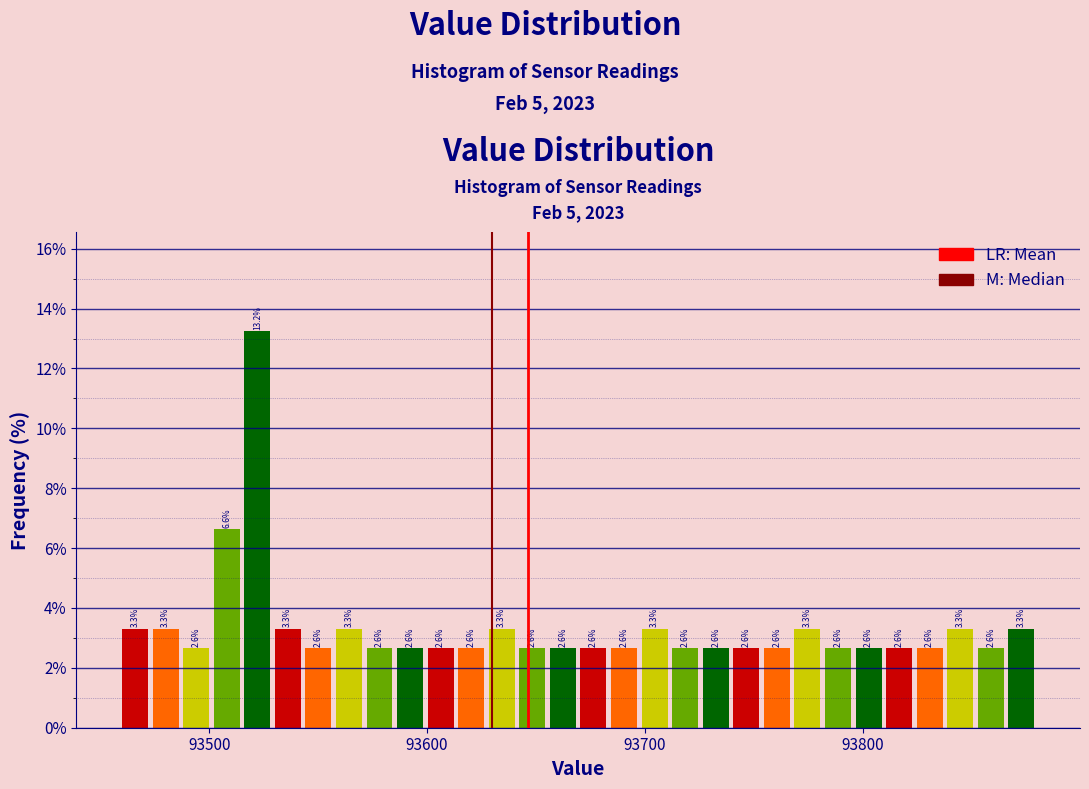

Around what value on the x-axis is the tallest bar? Give the approximate position of its centre, as read against the axis.

93520